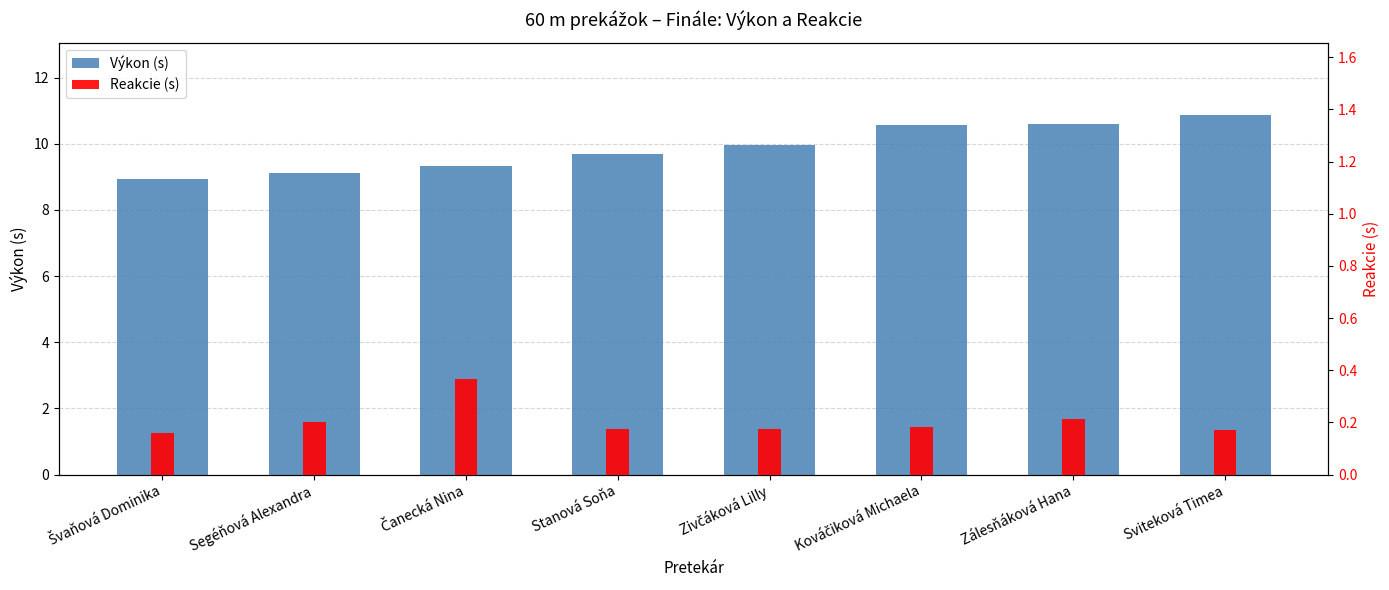

List the series in order of their overall mean, lowest first.

Reakcie (s), Výkon (s)